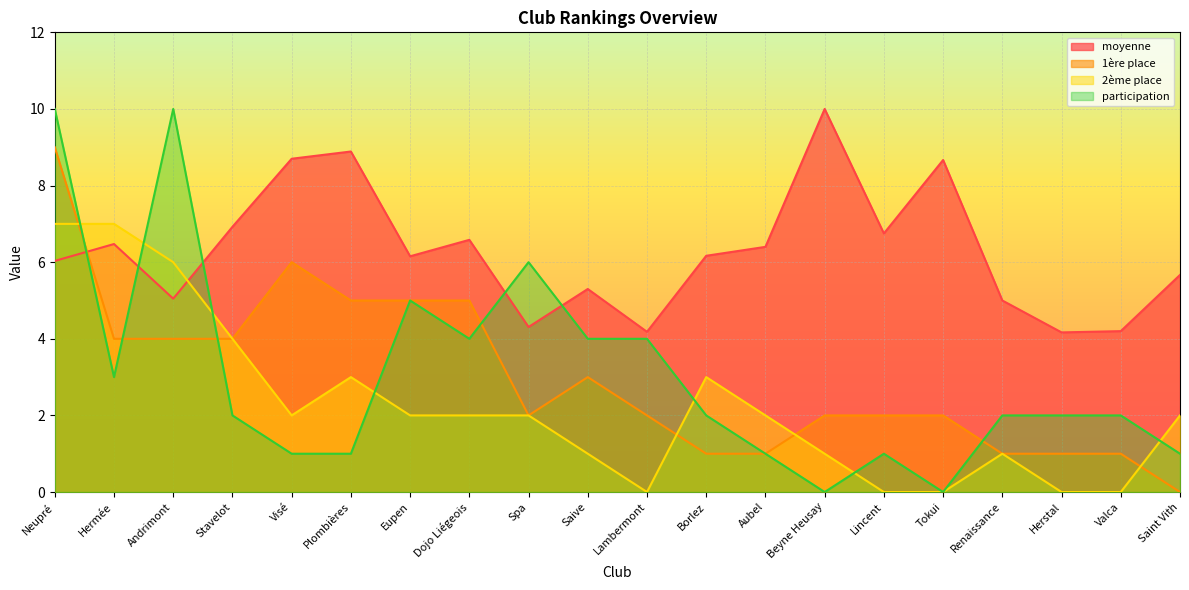

How many times do moyenne and 1ère place cross each other?

1